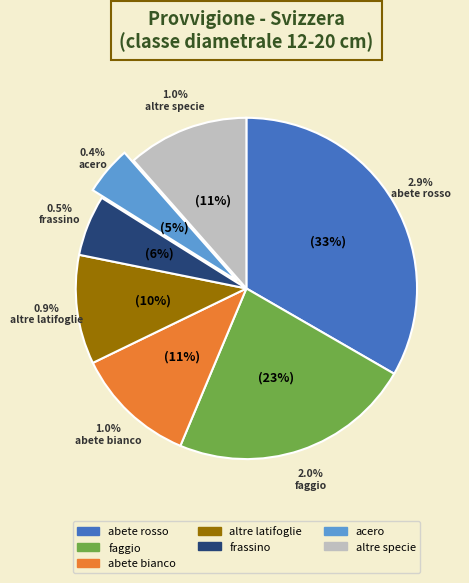

Is there any slice that represents more than half of the pie?

No